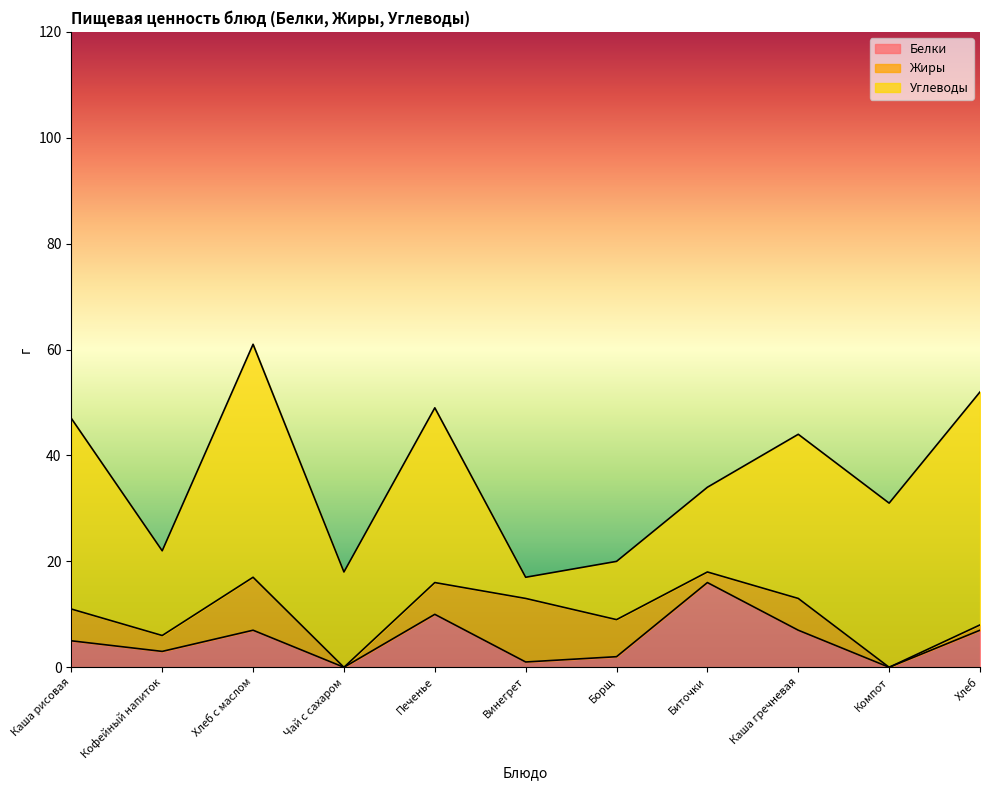

What position from the right is Кофейный напиток?

10